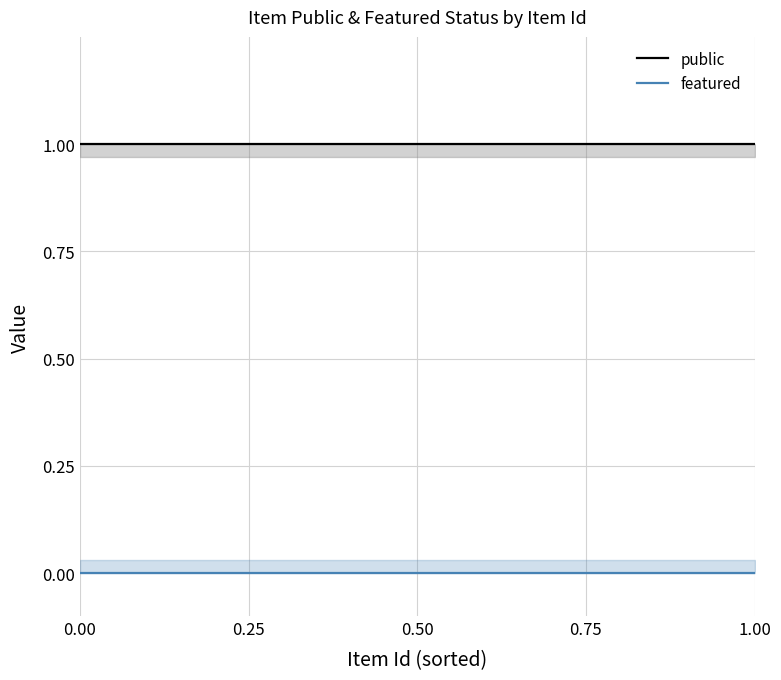

What are all the series names shown in the legend?

public, featured